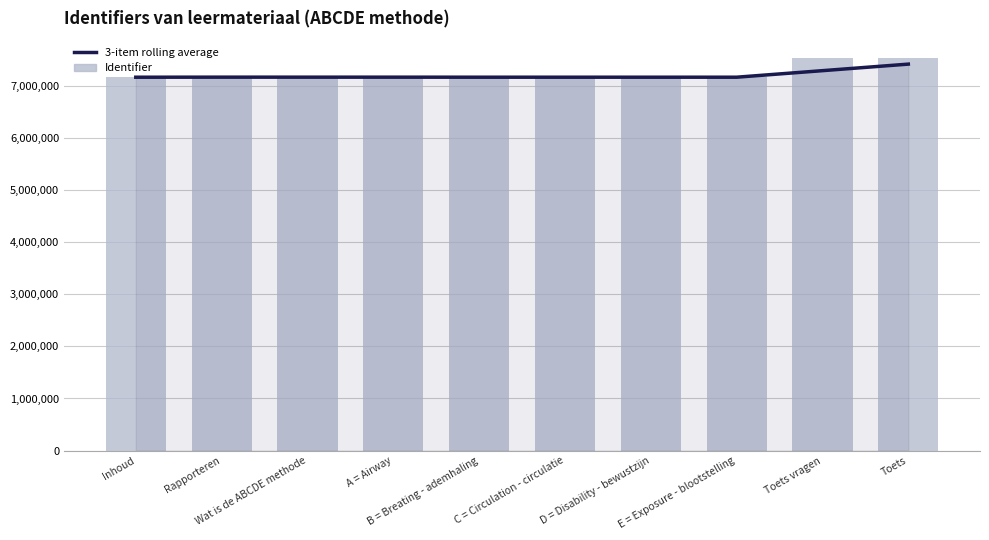

At C = Circulation - circulatie, list the series in order from smallest to largest.

3-item rolling average, Identifier